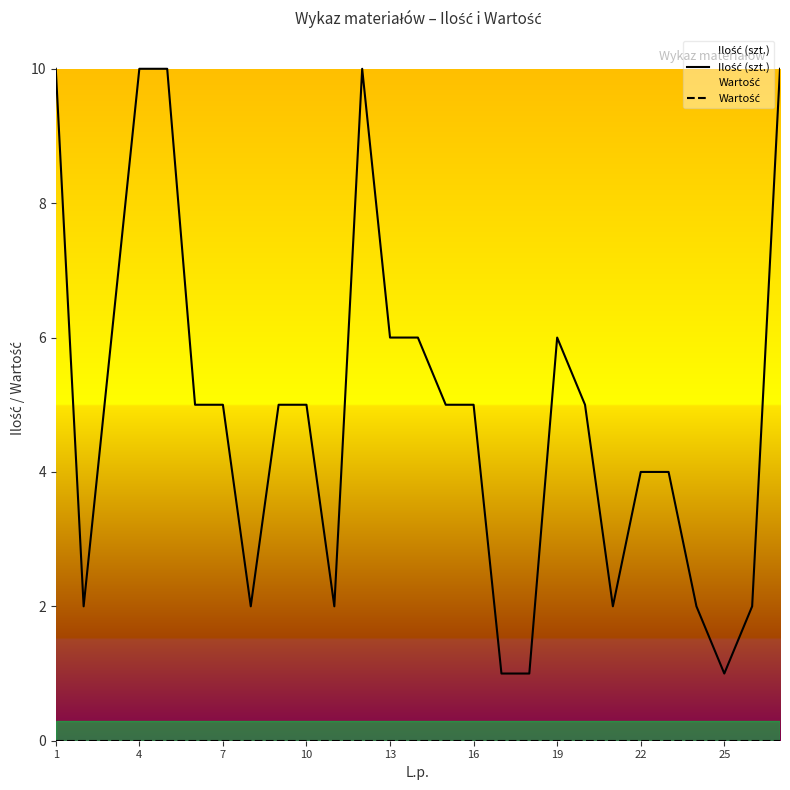

Between 7 and 13, which series saw the biggest shift?

Ilość (szt.)